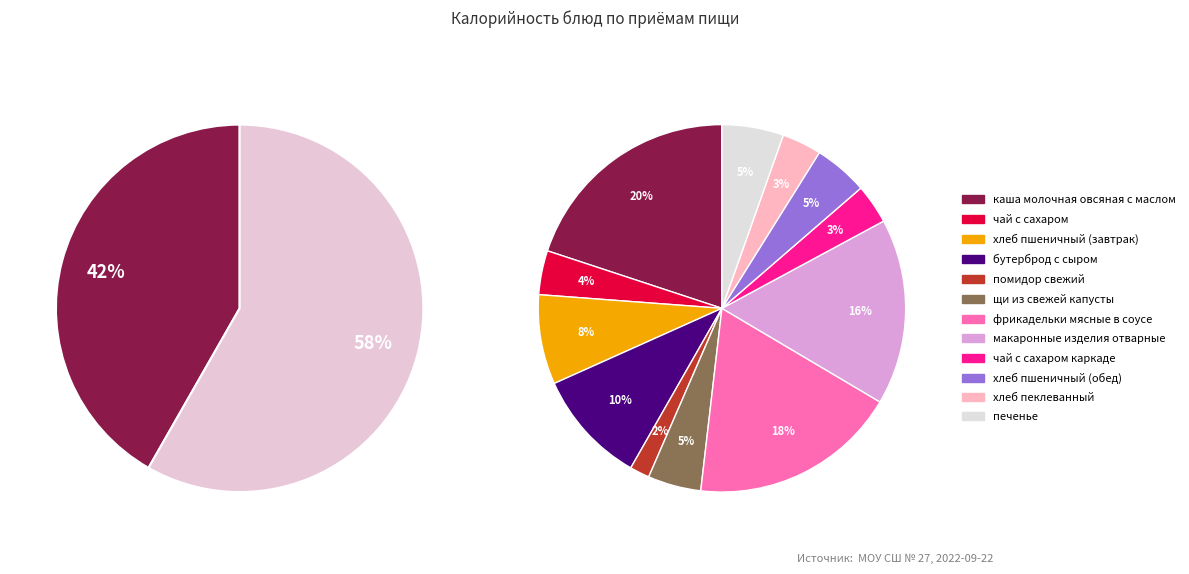

To the nearest percent, what is the average slice percentage?

8%